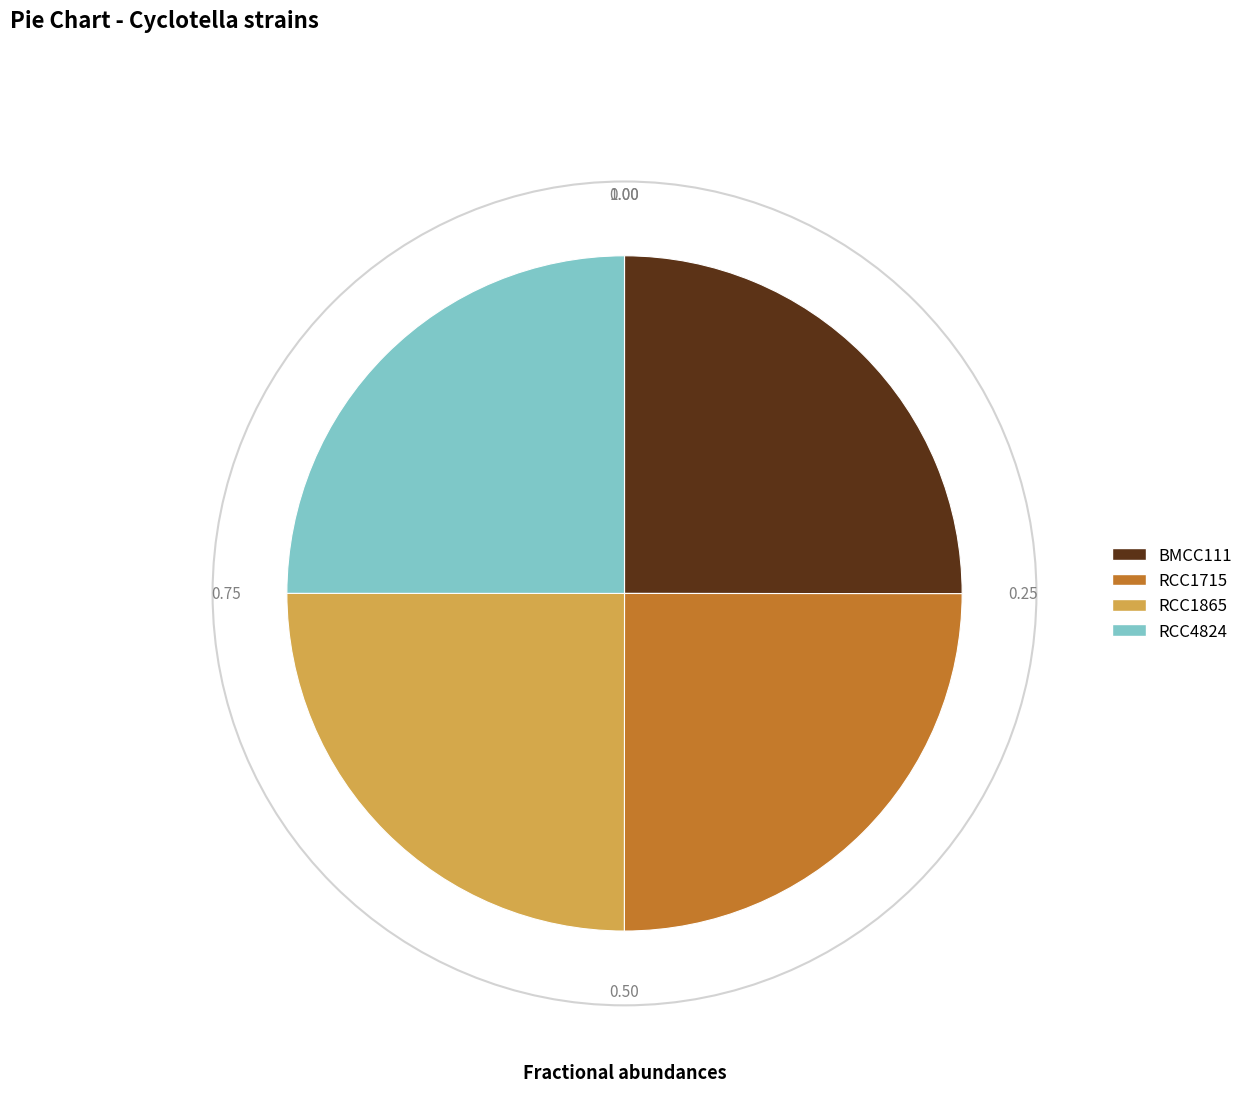

Is it true that RCC4824 is 39% of the pie?

False